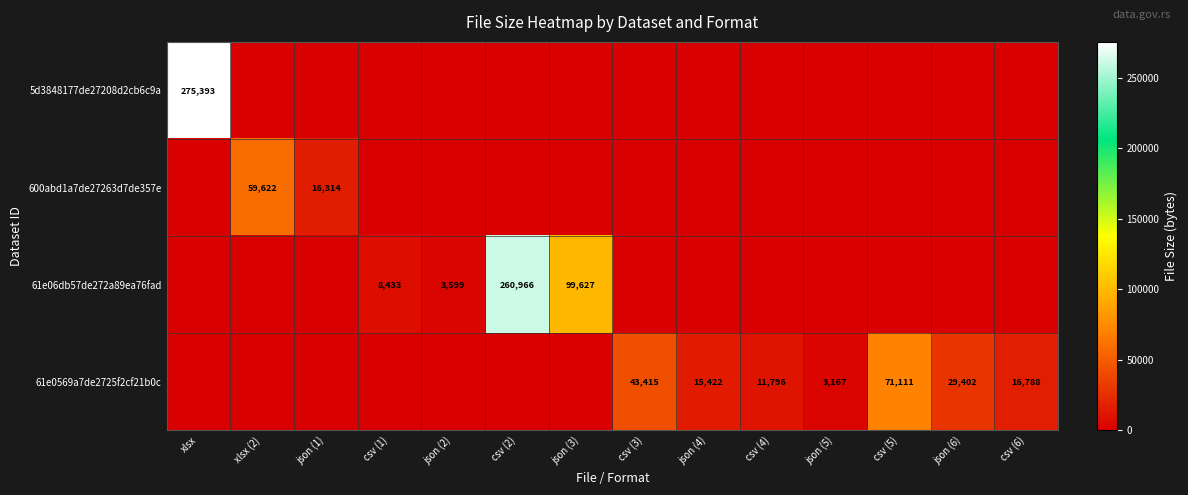

At which category is the sum across all series the highest?

xlsx